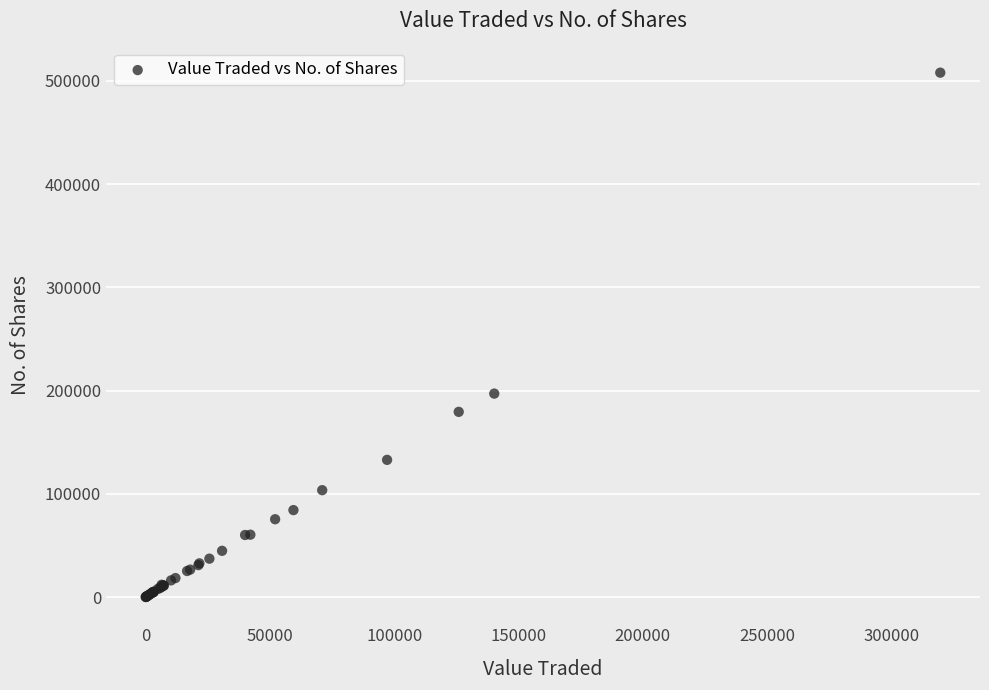

What Y value in the scatter plot is closest to 253990?

197088